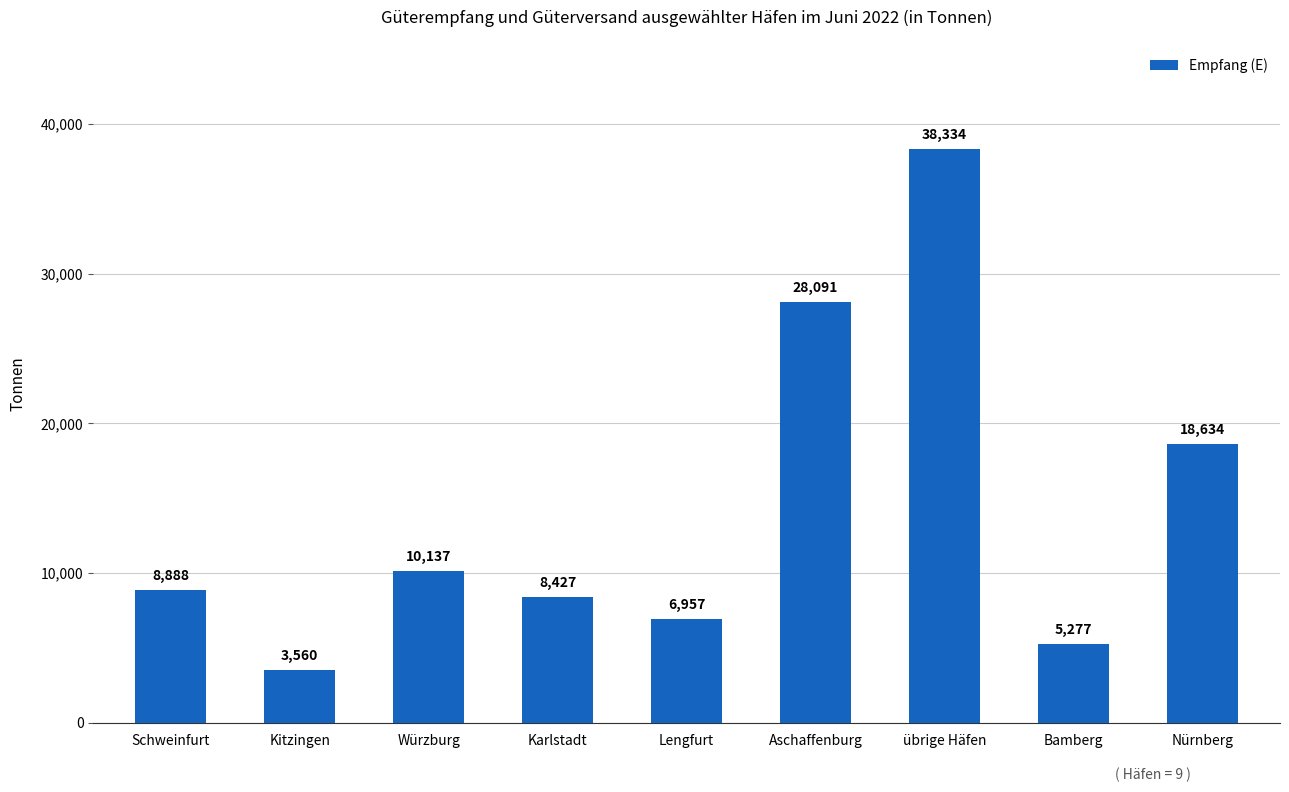

What is the smallest value displayed?

3560